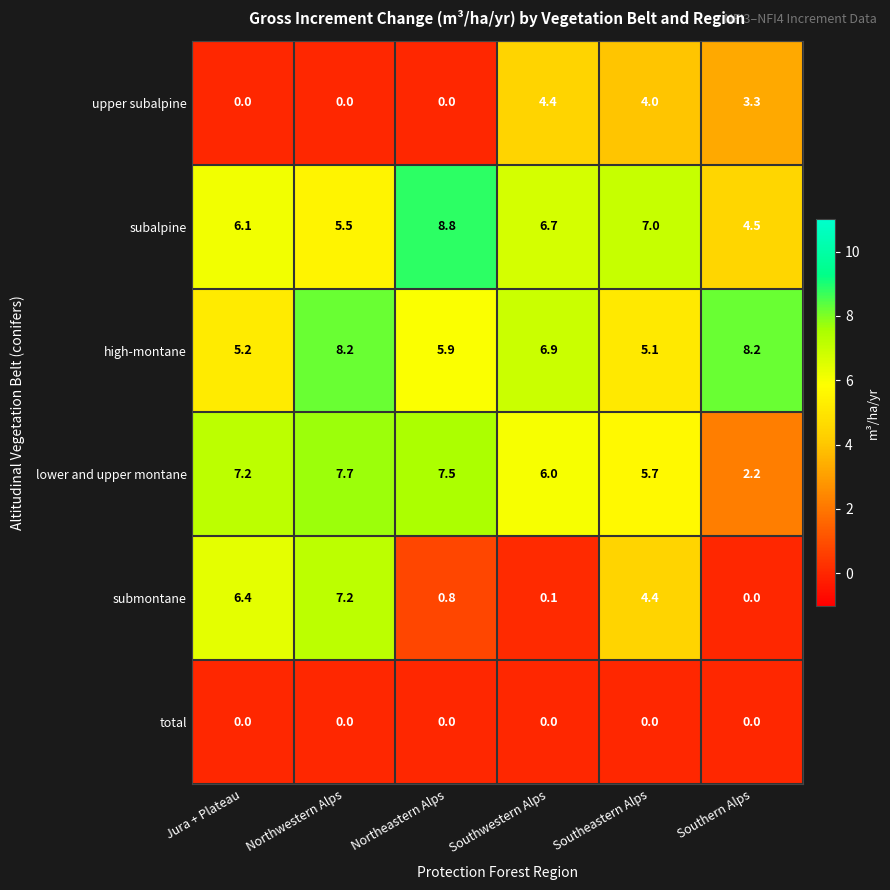

Which category has the highest value across all series?

Northeastern Alps